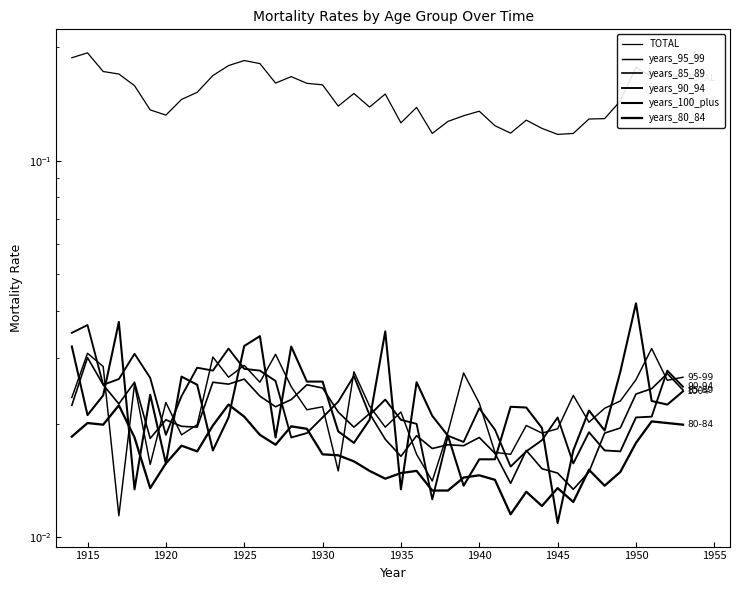

What are all the series names shown in the legend?

TOTAL, years_95_99, years_85_89, years_90_94, years_100_plus, years_80_84